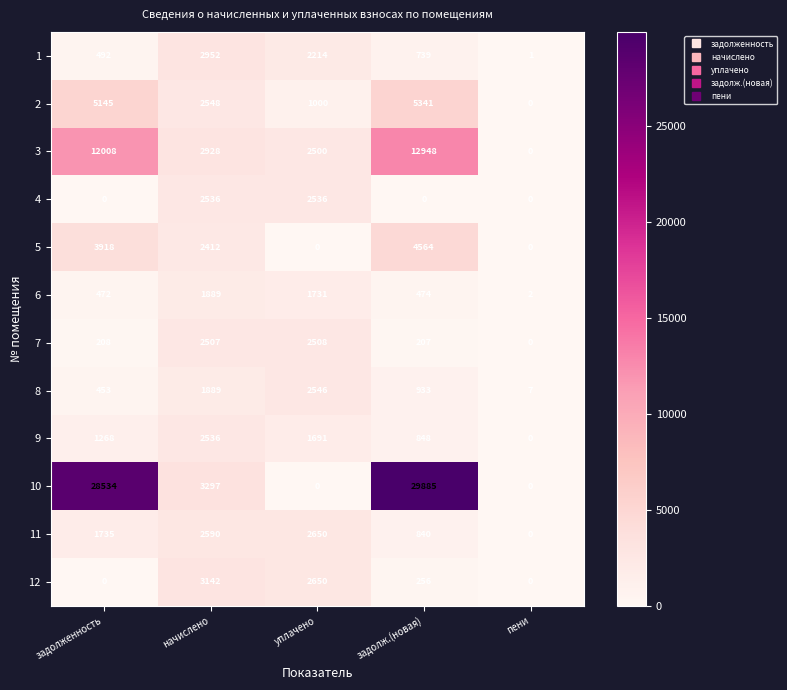

List the labels in order of 6 value, largest first.

начислено, уплачено, задолж.(новая), задолженность, пени